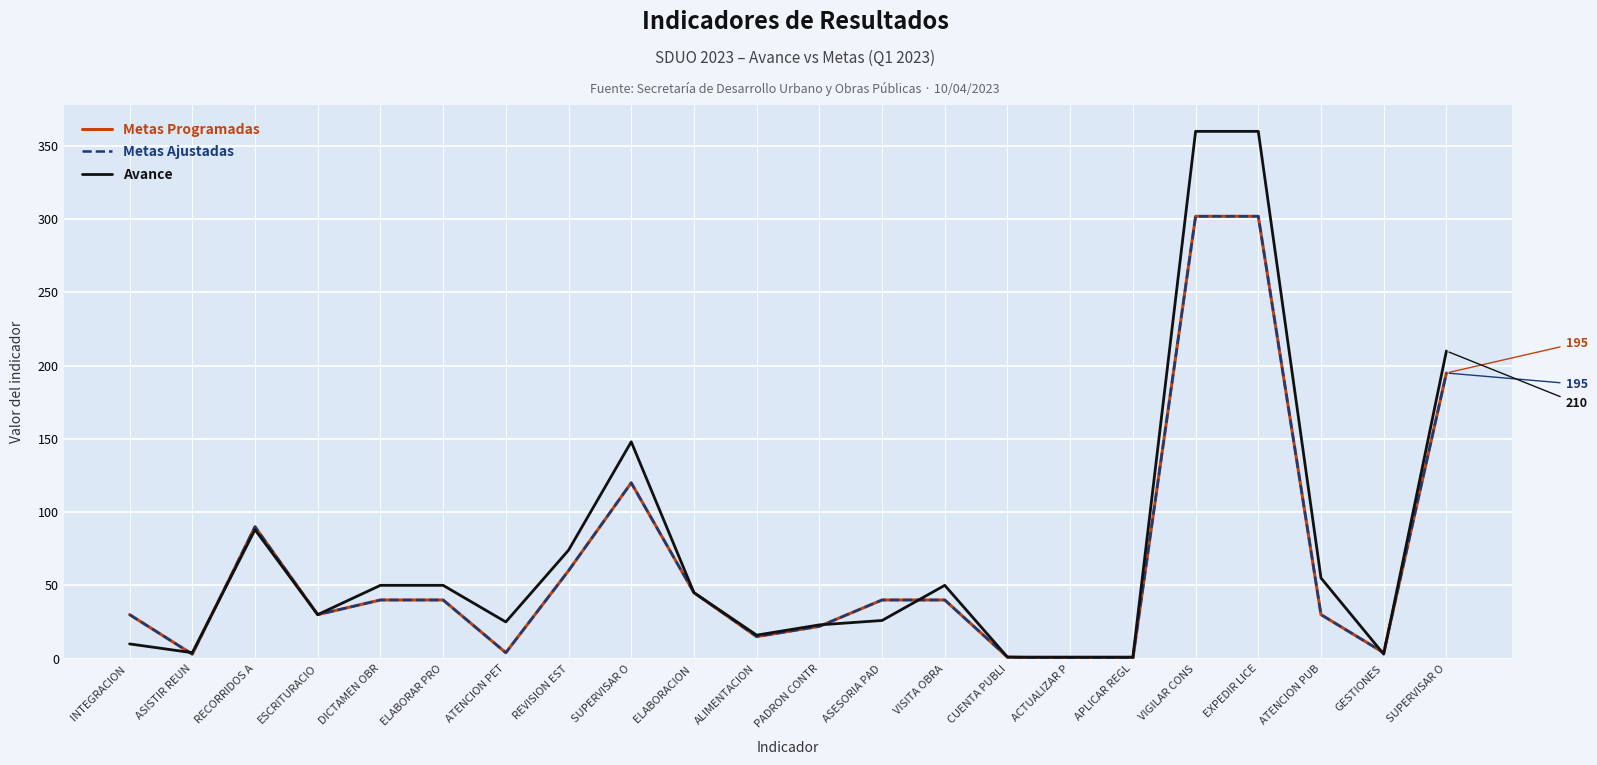

Which series changed the most between DICTAMEN OBR and ELABORACION ?

Metas Programadas